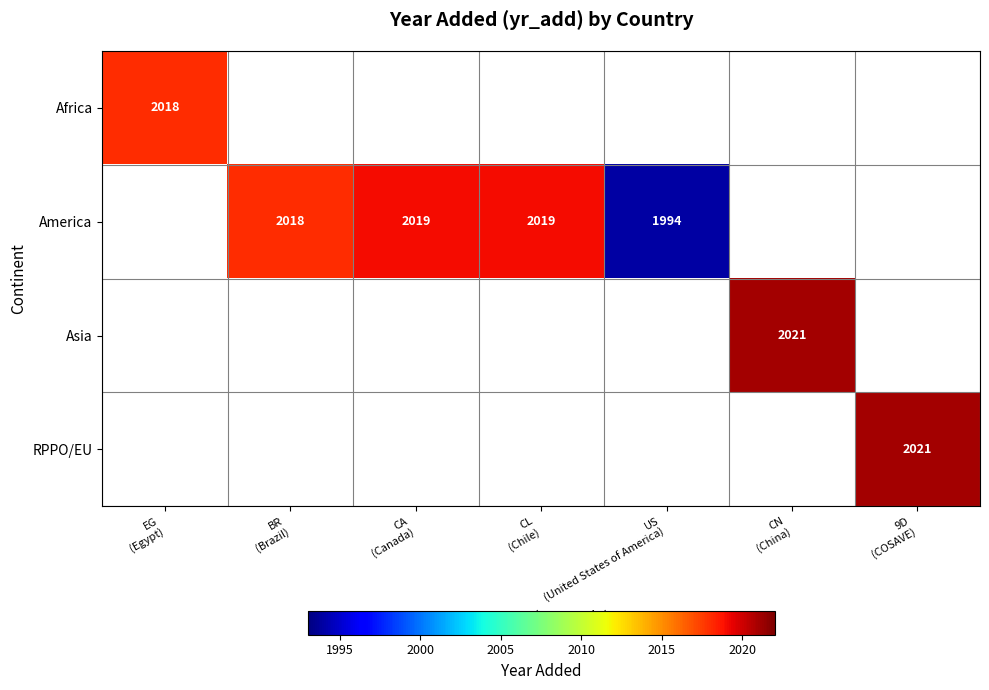

Which has a higher value, BR
(Brazil) or EG
(Egypt)?

EG
(Egypt)